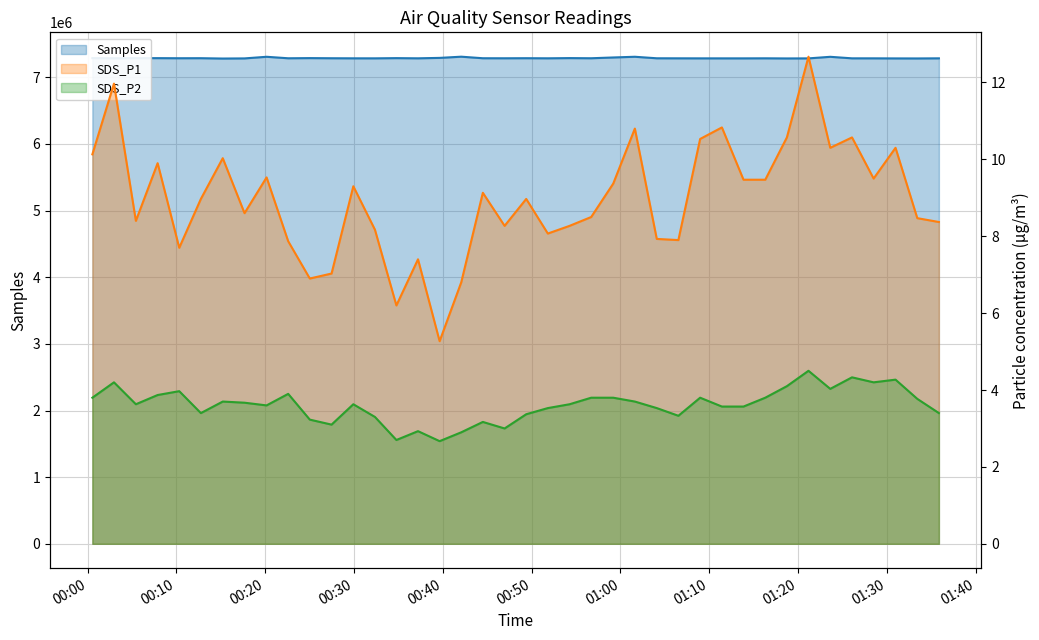

Which series changed the most between 2023/10/20 00:15:13 and 2023/10/20 01:21:10?

Samples